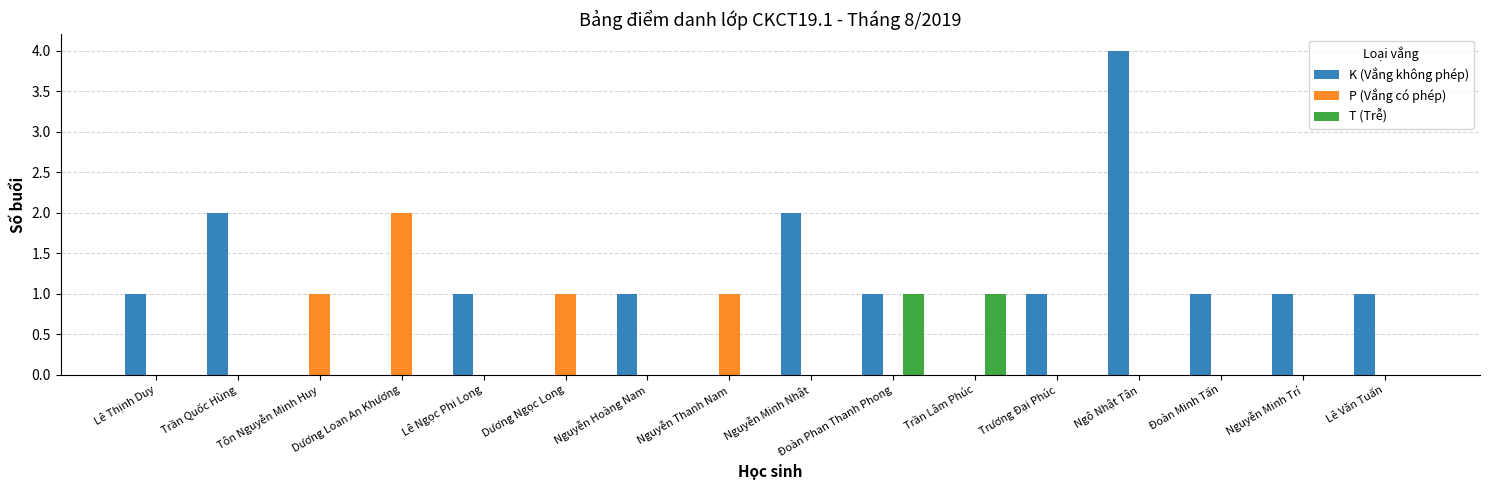

Reading right to left, what are all the values shown in this chart?

K (Vắng không phép): Lê Văn Tuấn=1	Nguyễn Minh Trí=1	Đoàn Minh Tấn=1	Ngô Nhật Tân=4	Trương Đại Phúc=1	Trần Lâm Phúc=0	Đoàn Phan Thanh Phong=1	Nguyễn Minh Nhật=2	Nguyễn Thanh Nam=0	Nguyễn Hoàng Nam=1	Dương Ngọc Long=0	Lê Ngọc Phi Long=1	Dương Loan An Khương=0	Tôn Nguyễn Minh Huy=0	Trần Quốc Hùng=2	Lê Thịnh Duy=1
P (Vắng có phép): Lê Văn Tuấn=0	Nguyễn Minh Trí=0	Đoàn Minh Tấn=0	Ngô Nhật Tân=0	Trương Đại Phúc=0	Trần Lâm Phúc=0	Đoàn Phan Thanh Phong=0	Nguyễn Minh Nhật=0	Nguyễn Thanh Nam=1	Nguyễn Hoàng Nam=0	Dương Ngọc Long=1	Lê Ngọc Phi Long=0	Dương Loan An Khương=2	Tôn Nguyễn Minh Huy=1	Trần Quốc Hùng=0	Lê Thịnh Duy=0
T (Trễ): Lê Văn Tuấn=0	Nguyễn Minh Trí=0	Đoàn Minh Tấn=0	Ngô Nhật Tân=0	Trương Đại Phúc=0	Trần Lâm Phúc=1	Đoàn Phan Thanh Phong=1	Nguyễn Minh Nhật=0	Nguyễn Thanh Nam=0	Nguyễn Hoàng Nam=0	Dương Ngọc Long=0	Lê Ngọc Phi Long=0	Dương Loan An Khương=0	Tôn Nguyễn Minh Huy=0	Trần Quốc Hùng=0	Lê Thịnh Duy=0